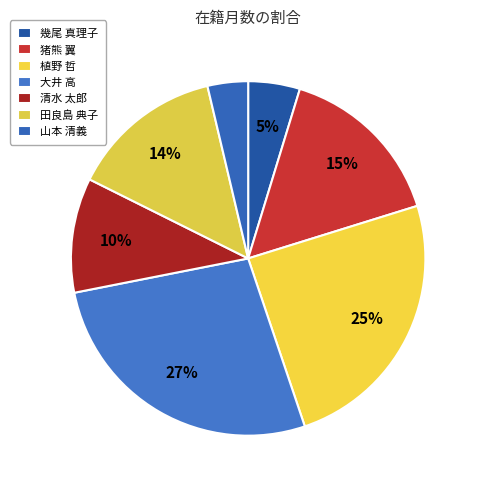

Rank the categories by value from lowest to highest.

山本 清義, 幾尾 真理子, 清水 太郎, 田良島 典子, 猪熊 翼, 植野 哲, 大井 高